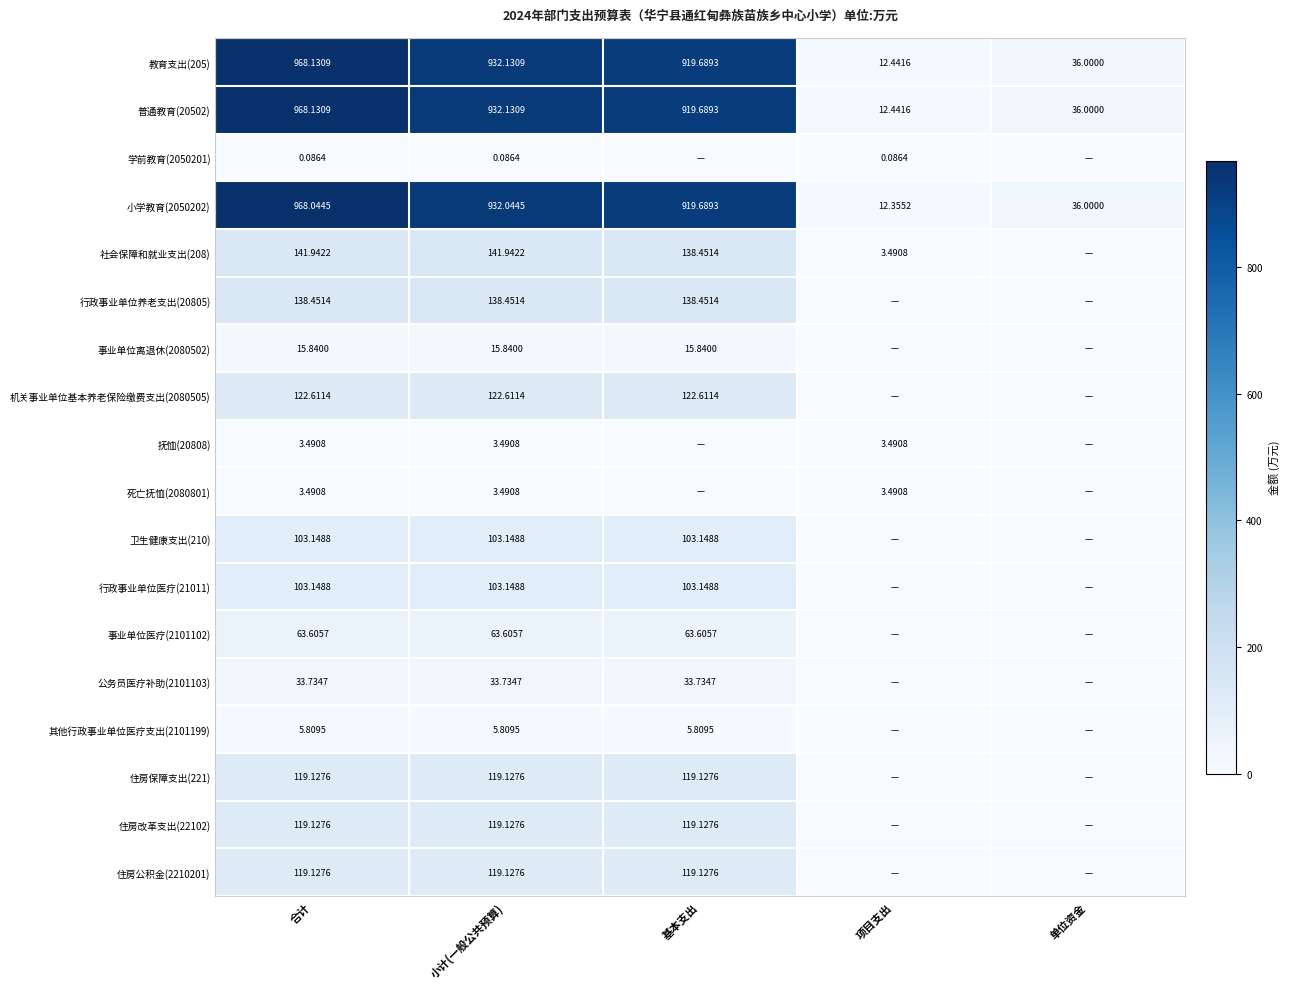

At which label does 小学教育(2050202) first exceed 919?

合计